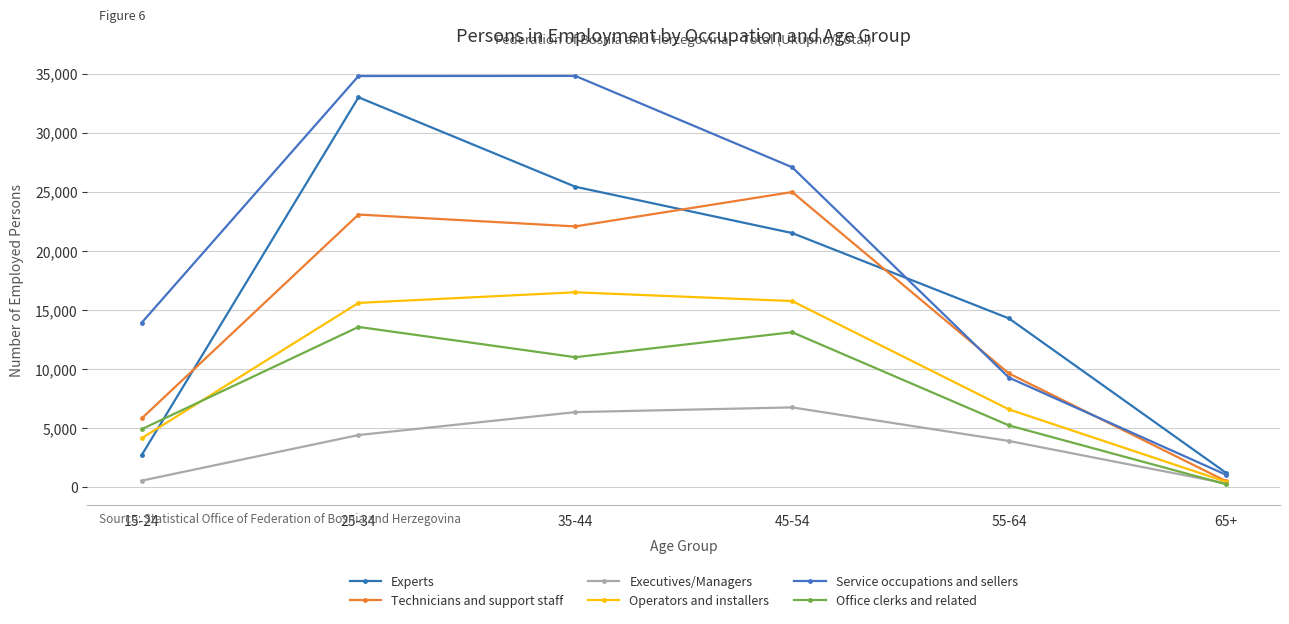

Does the chart have visible grid lines?

Yes